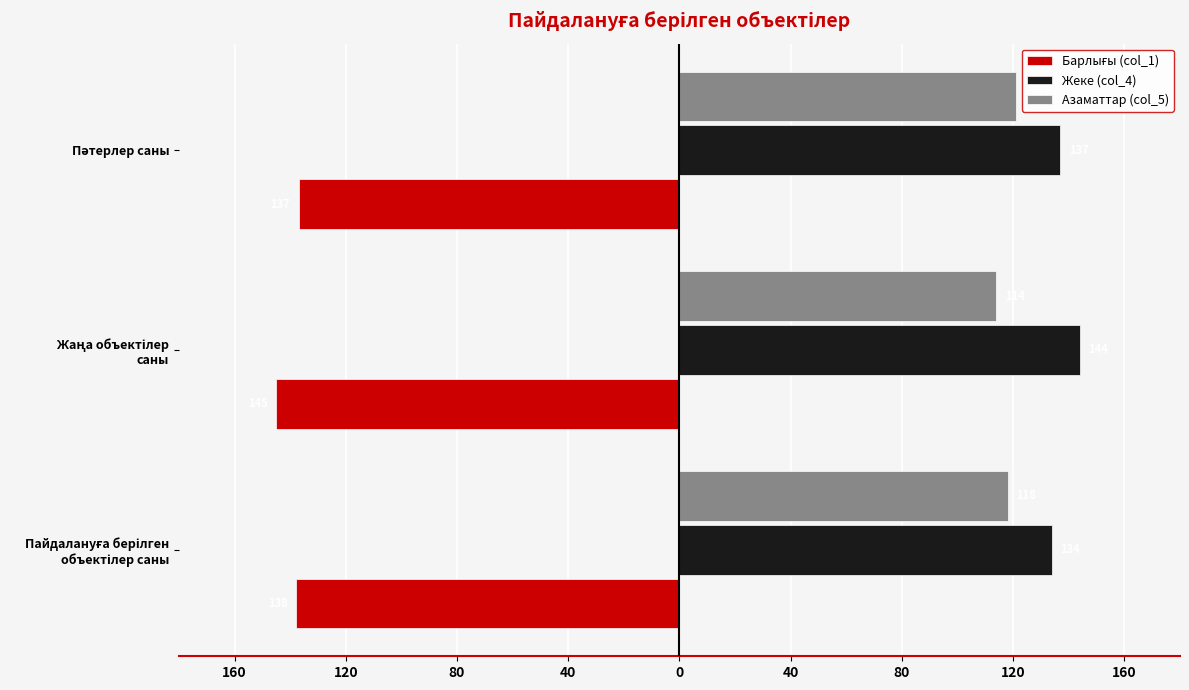

Reading left to right, what are all the values shown in this chart?

Барлығы (col_1): -138	-145	-137
Жеке (col_4): 134	144	137
Азаматтар (col_5): 118	114	121